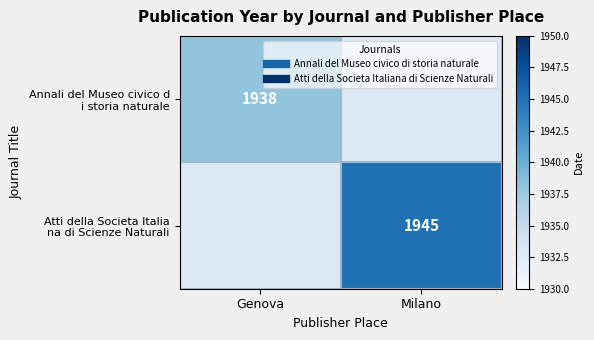

Count the number of categories in the chart.

2